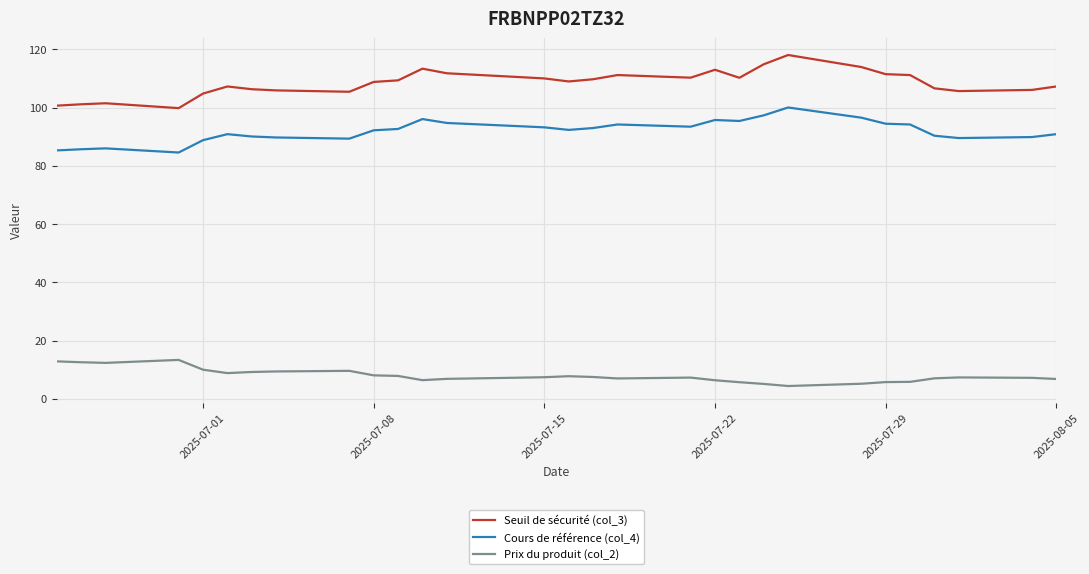

How many series are shown in this chart?

3